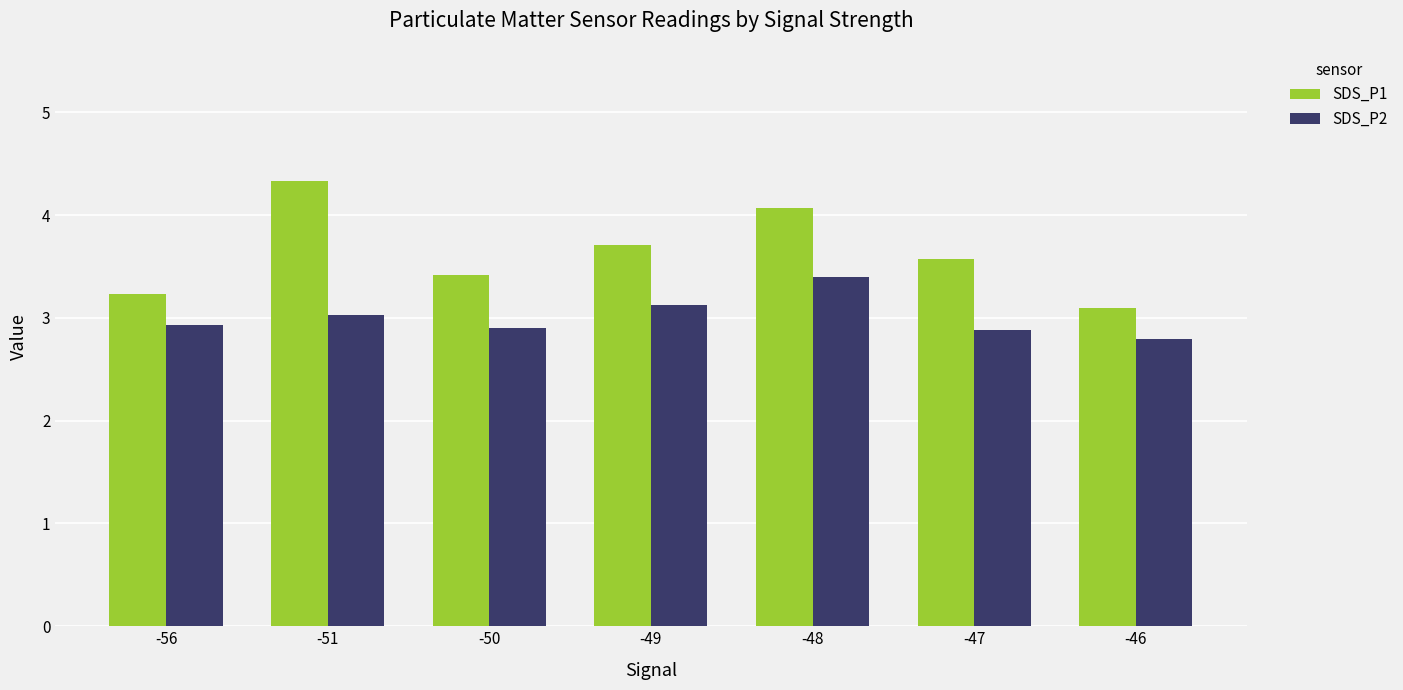

What is the total value across all series at -46?

5.9